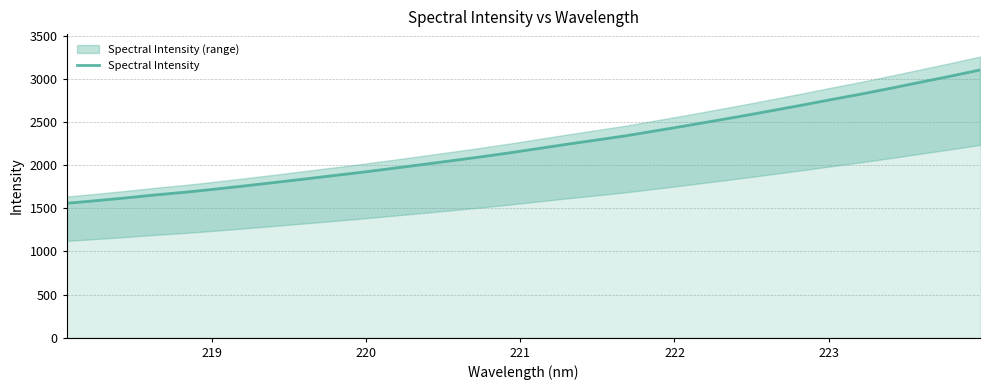

What is the minimum value for Spectral Intensity?

1558.5